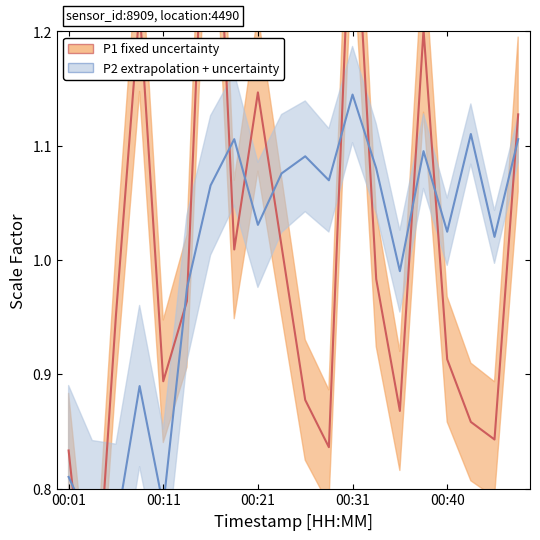

True or false: P1 center has more than 2 points higher than both neighbors.

True